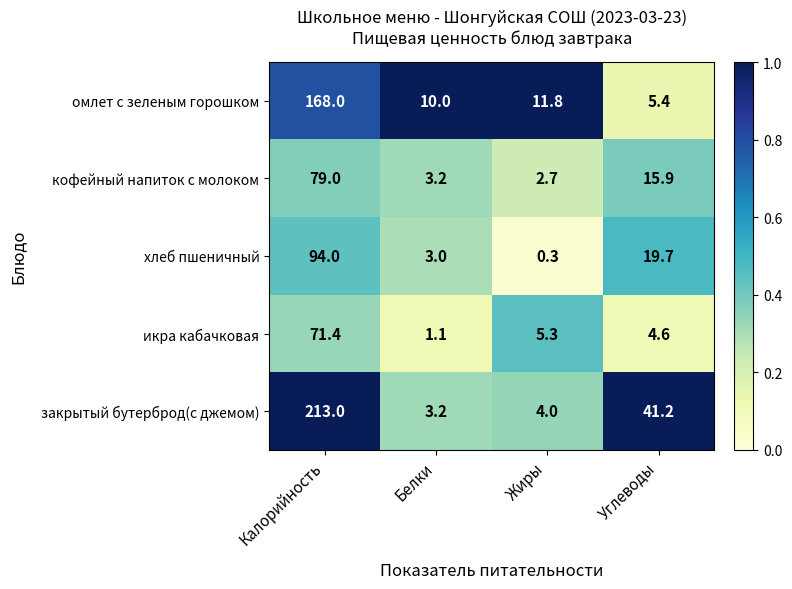

List the labels in order of закрытый бутерброд(с джемом) value, largest first.

Калорийность, Углеводы, Жиры, Белки